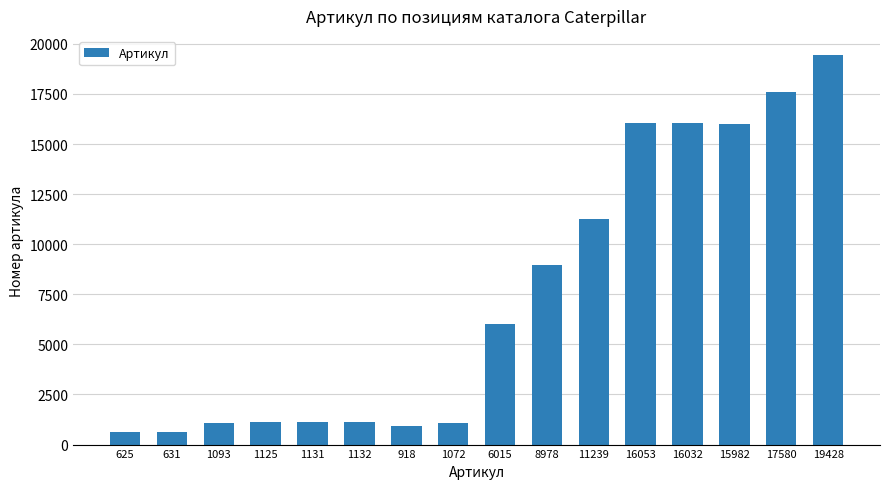

True or false: the data shows 625 at 625.

True